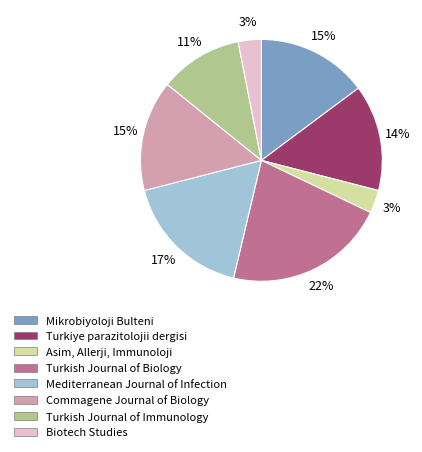

To the nearest percent, what is the difference between the largest and smallest slice percentages?

19%